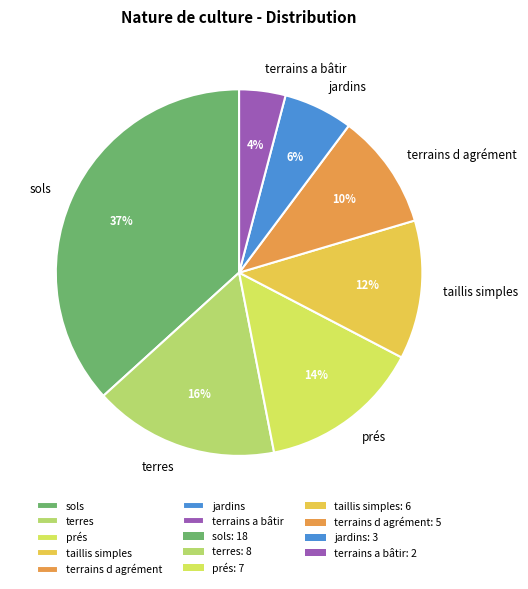

Count the number of slices in the pie.

7